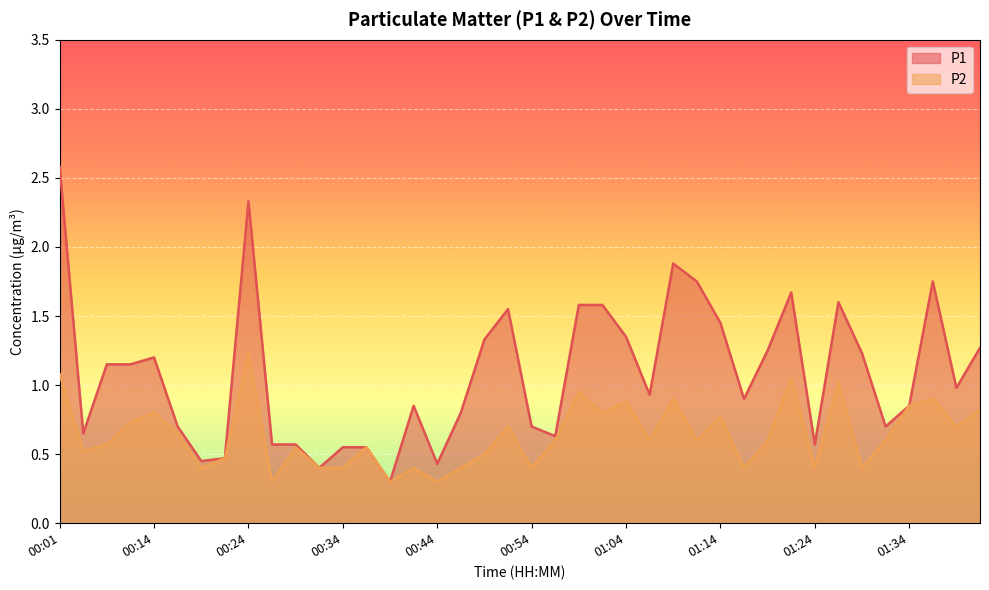

List the series in order of their peak value, lowest first.

P2, P1